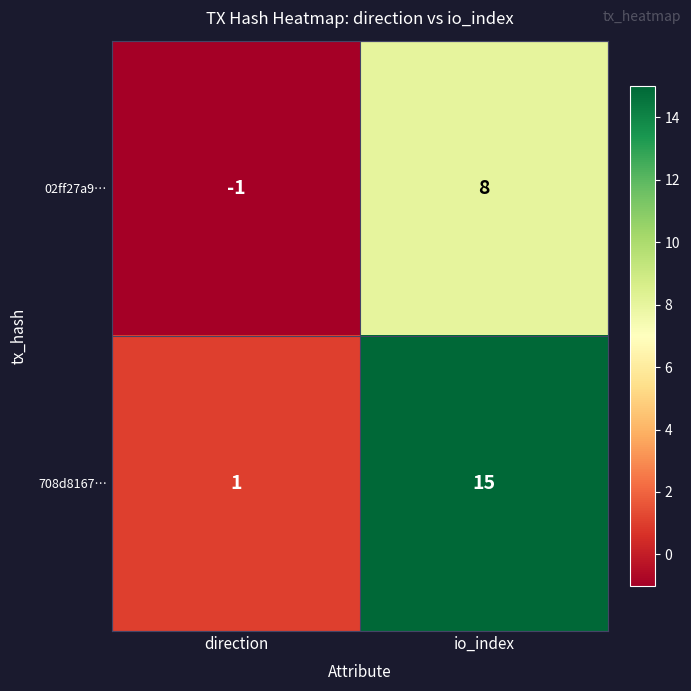

Rank the categories by 02ff27a9… value from highest to lowest.

io_index, direction